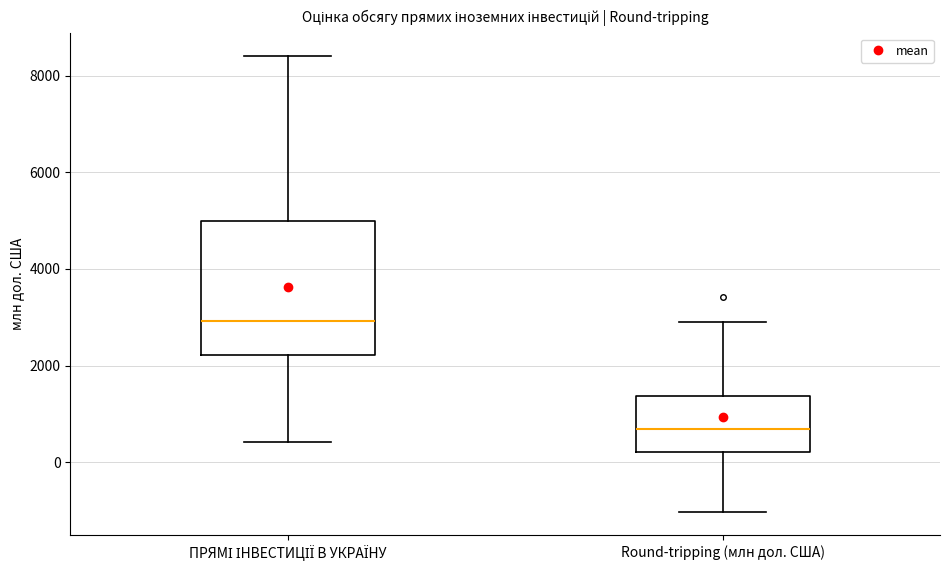

Reading left to right, read every box against the y-axis: the position of its median line, the range the box covers, and the ends of its whiskers. The values are not printed on the chart, so give them approximately, as read against the axis.

ПРЯМІ ІНВЕСТИЦІЇ В УКРАЇНУ: median 3000, box 2200 to 5000, whiskers 400 to 8400
Round-tripping (млн дол. США): median 600, box 200 to 1400, whiskers -1000 to 3000